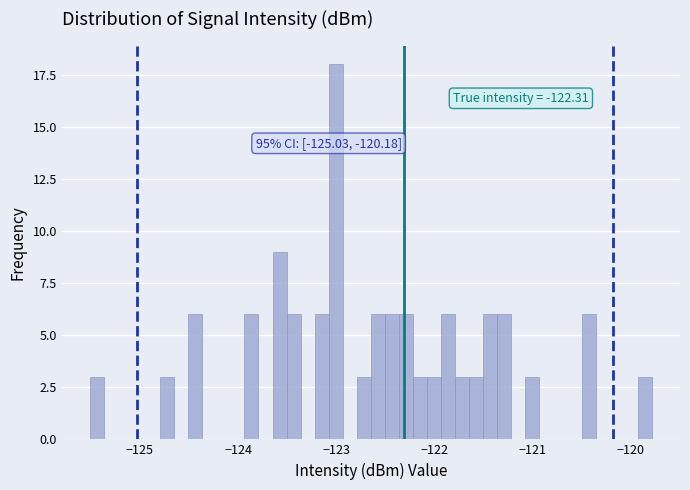

Around what value on the x-axis is the tallest bar? Give the approximate position of its centre, as read against the axis.

-123.0